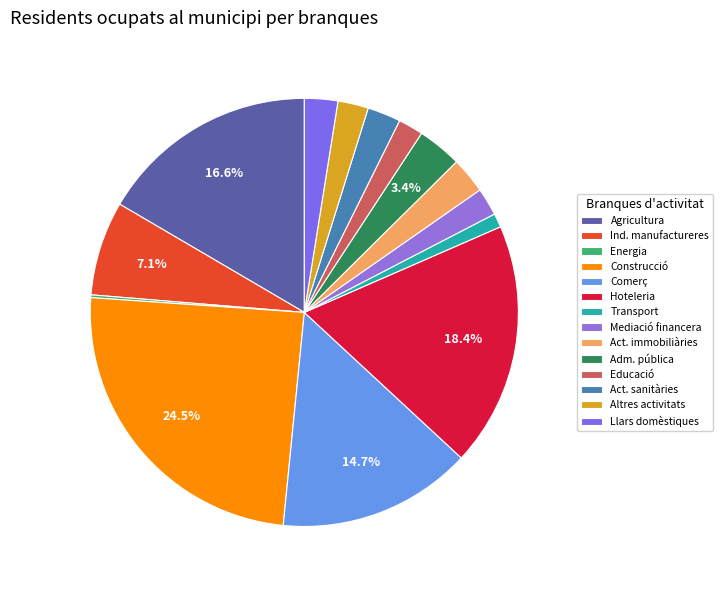

What is the smallest slice in the pie chart?

Energia elèctrica, gas i aigua